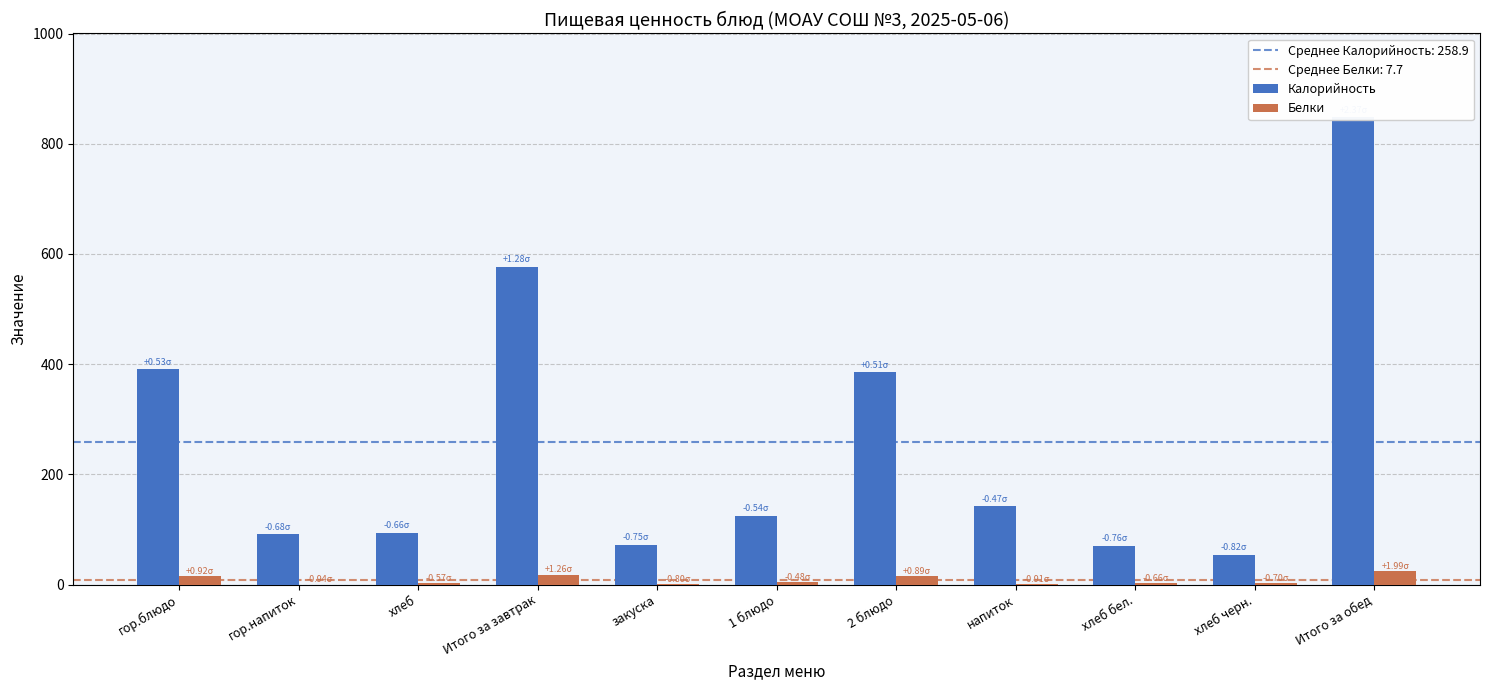

List the series in order of their overall mean, highest first.

Калорийность, Белки